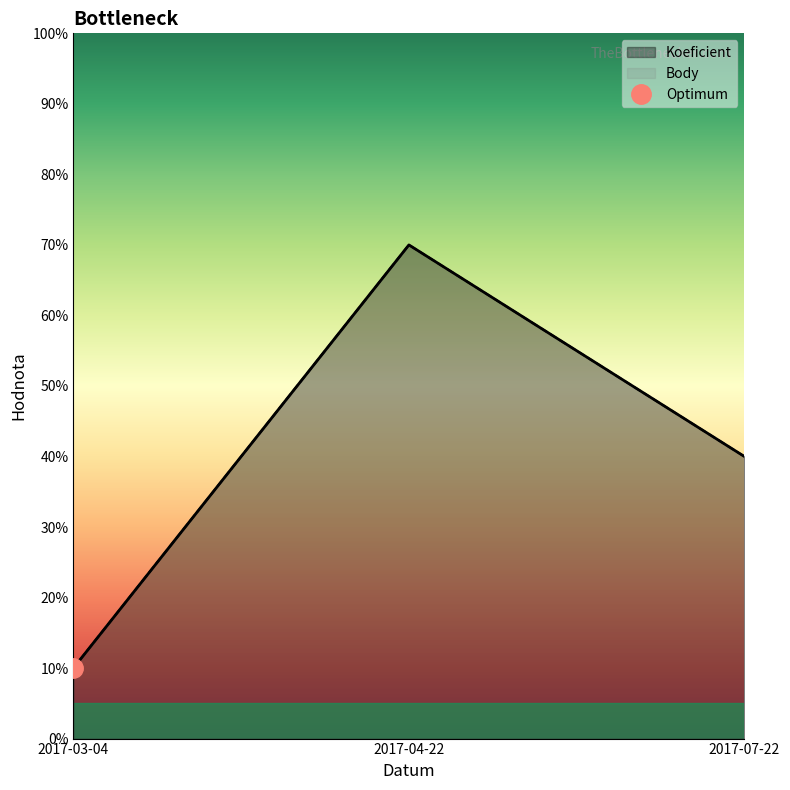

What is the difference between the maximum and minimum values in the Body series?

6